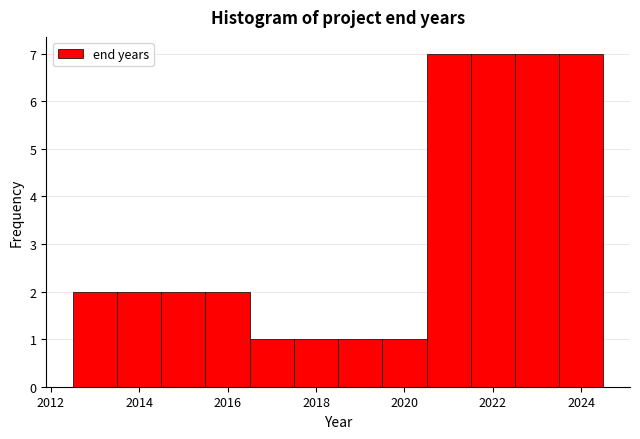

Reading left to right, transcribe this chart: for each bar, give the range it covers on the x-axis and its height. Neither the bar edges nor the heights are printed on the chart, so give them approximately, as read against the axes.

2012.5 to 2013.5: 2
2013.5 to 2014.5: 2
2014.5 to 2015.5: 2
2015.5 to 2016.5: 2
2016.5 to 2017.5: 1
2017.5 to 2018.5: 1
2018.5 to 2019.5: 1
2019.5 to 2020.5: 1
2020.5 to 2021.5: 7
2021.5 to 2022.5: 7
2022.5 to 2023.5: 7
2023.5 to 2024.5: 7